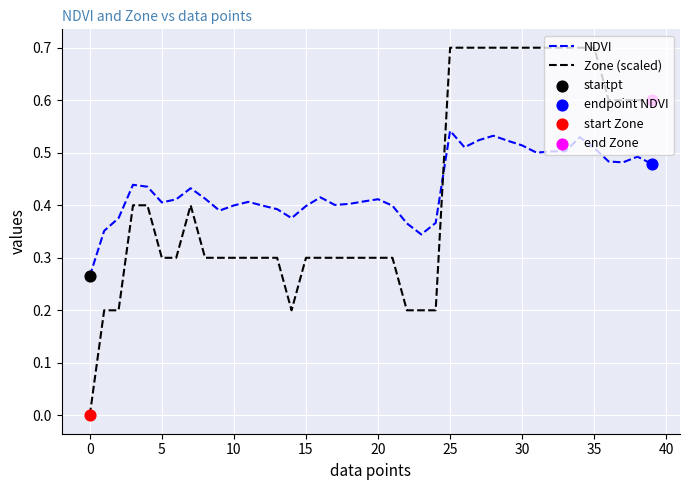

Which series has the largest range (max minus min)?

Zone (scaled)